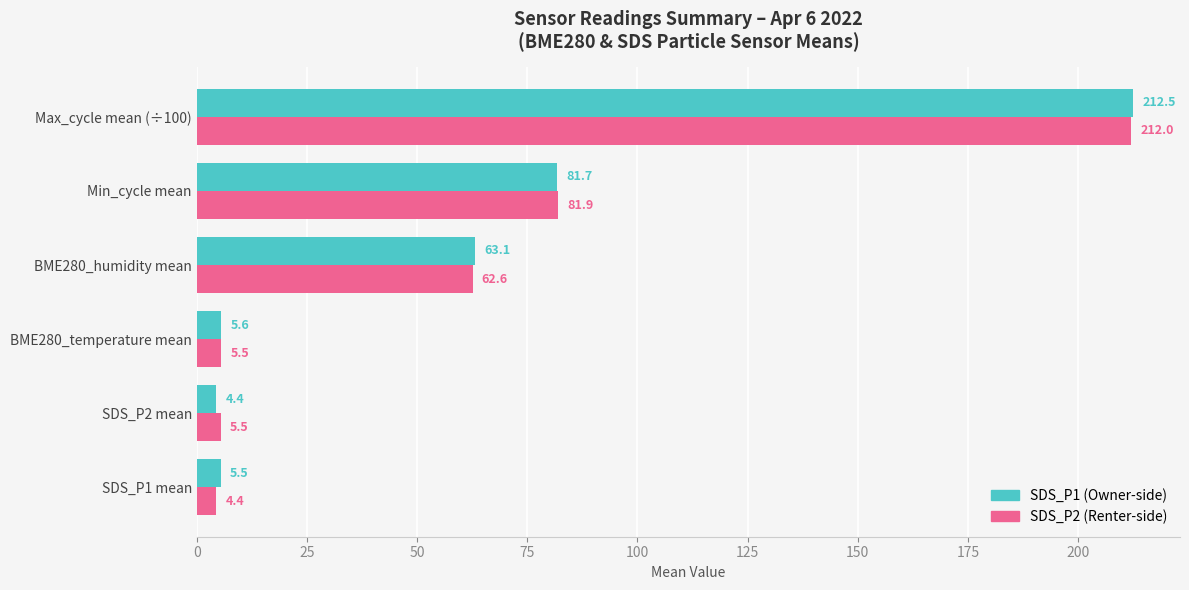

Which label corresponds to the largest value in the chart?

Max_cycle mean (÷100)